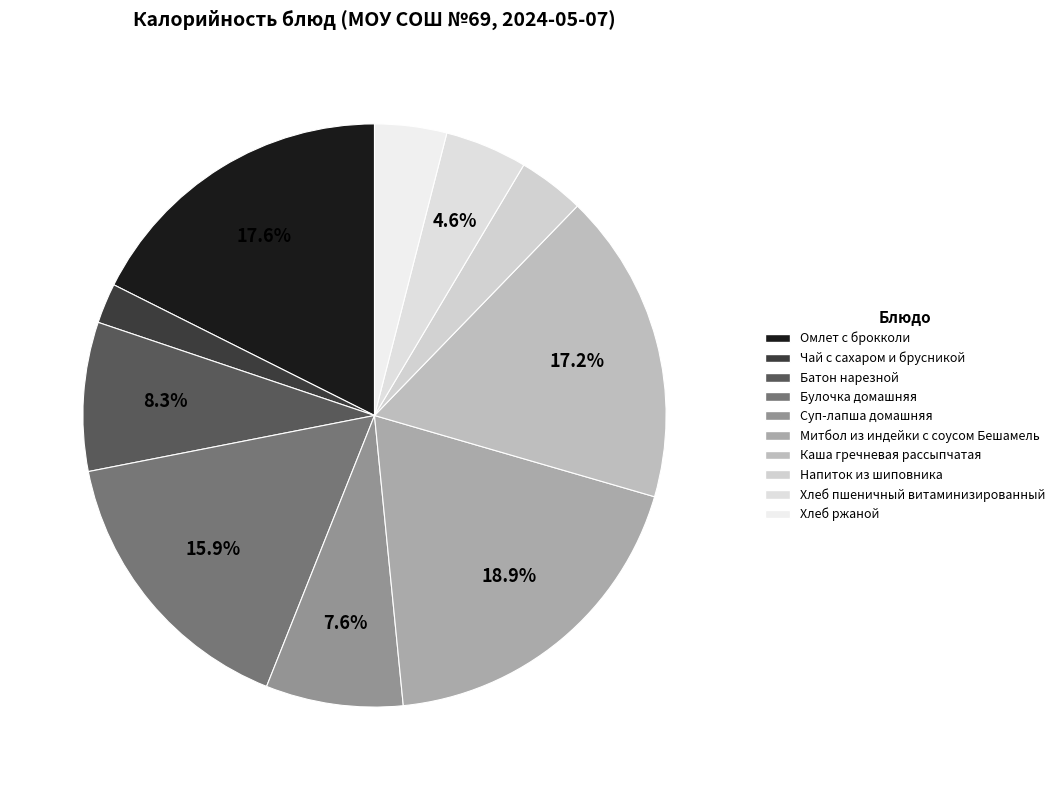

To the nearest percent, what is the average slice percentage?

10%